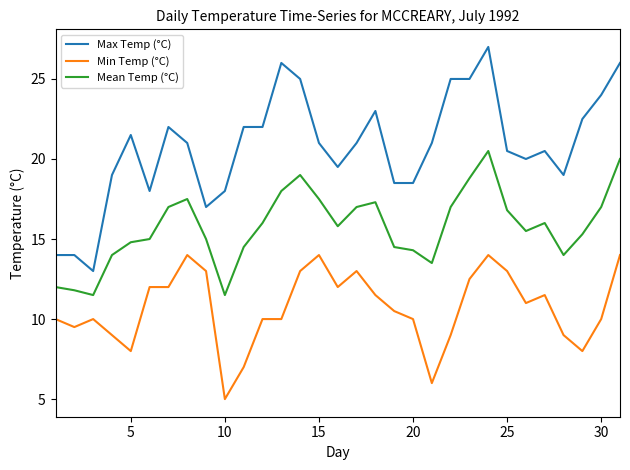

True or false: Max Temp (°C) and Min Temp (°C) intersect in this chart.

False